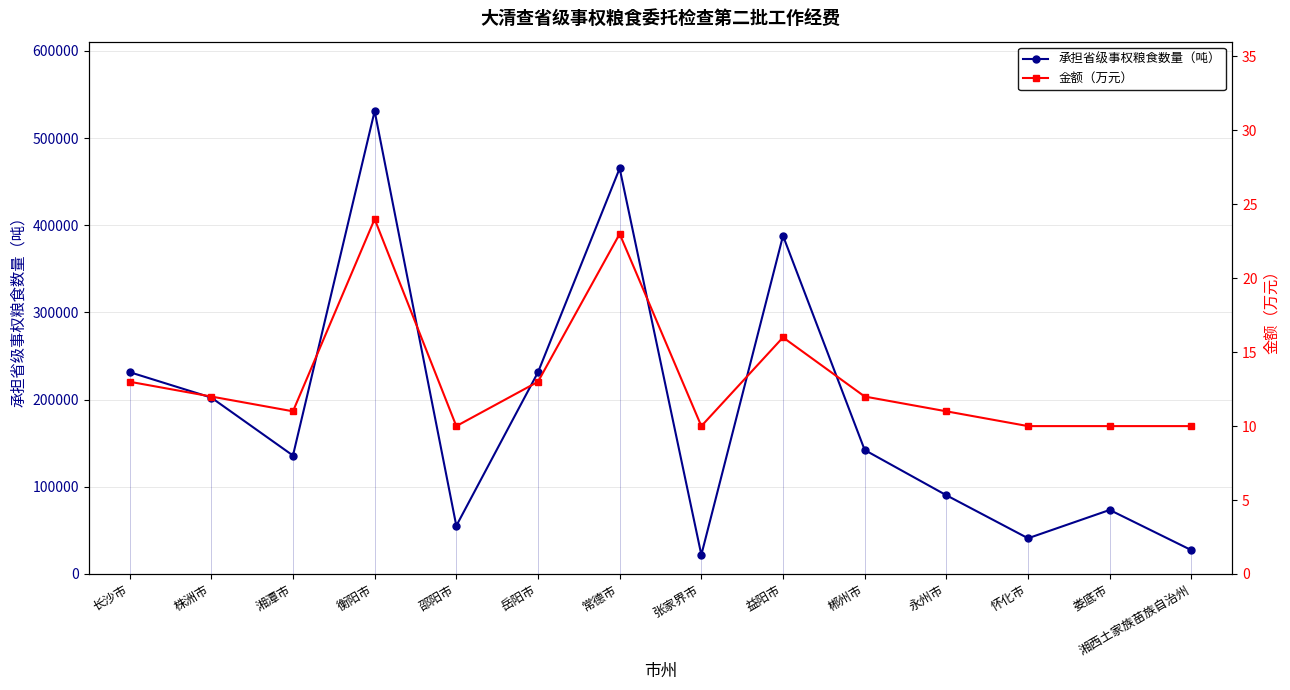

True or false: 金额（万元） and 承担省级事权粮食数量（吨） cross at least once.

False